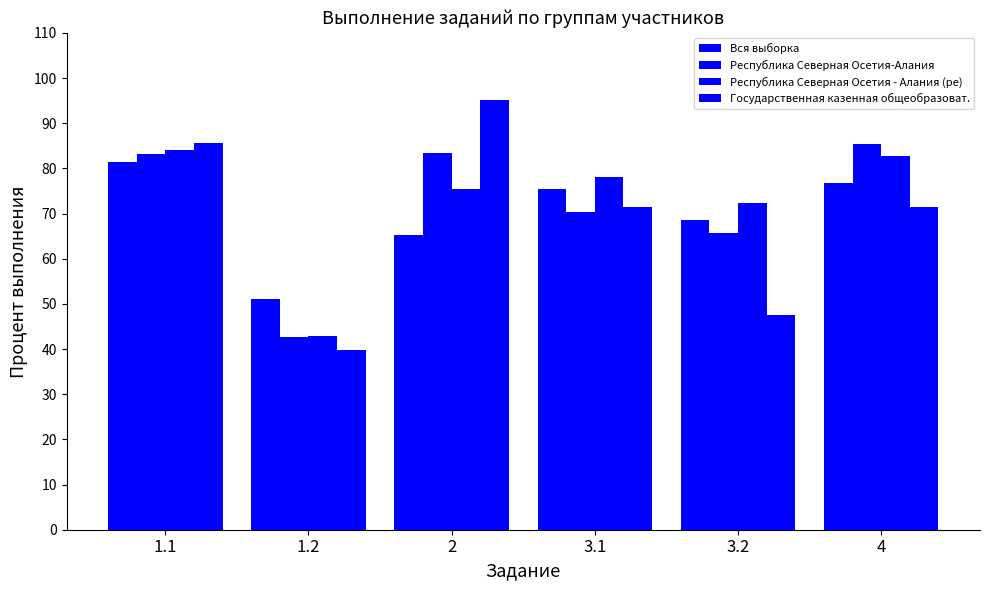

What is the total value across all series at 2?

319.1